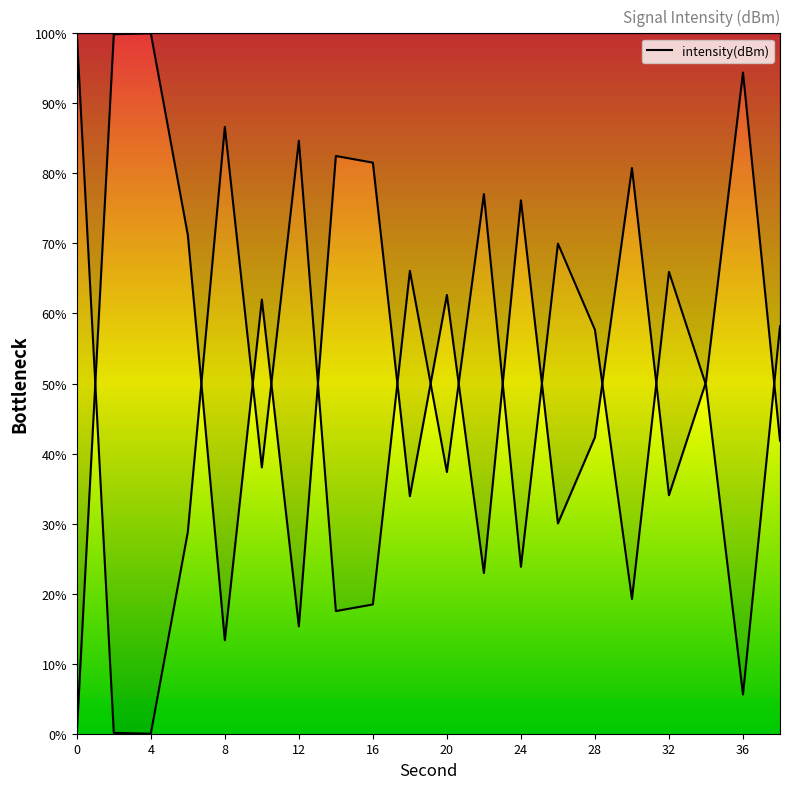

How many series are shown in this chart?

1